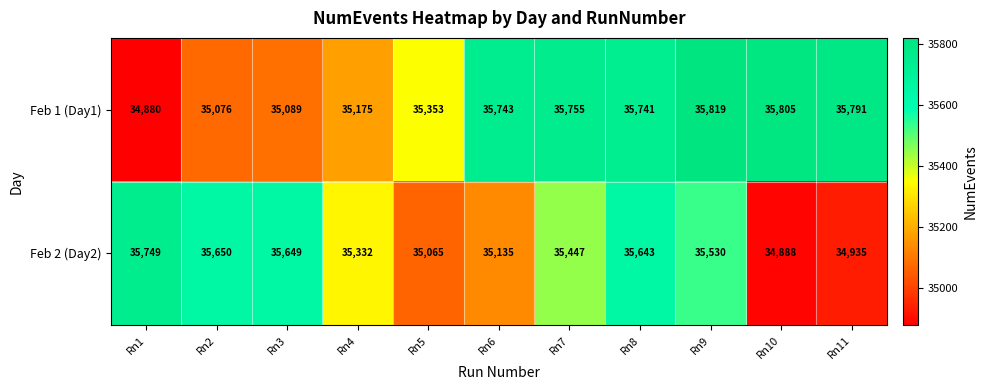

What value does the Feb 2 (Day2) series have at Rn2?

35650